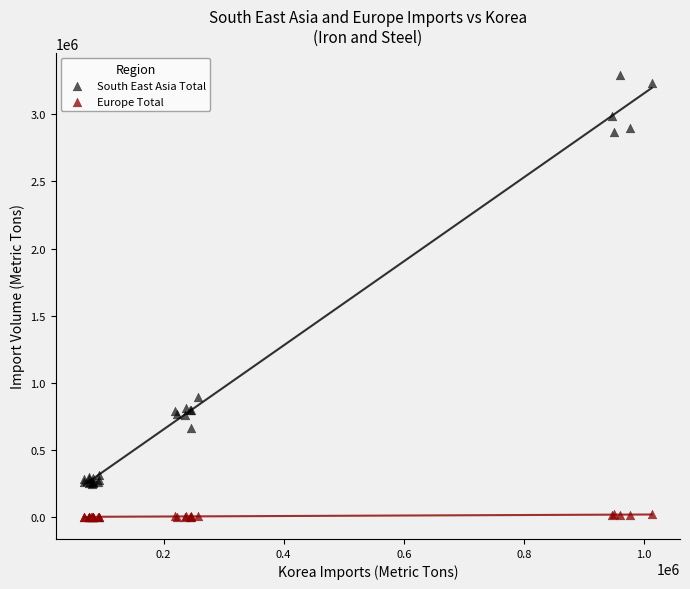

Which series has the largest Y range (max minus min)?

South East Asia Total